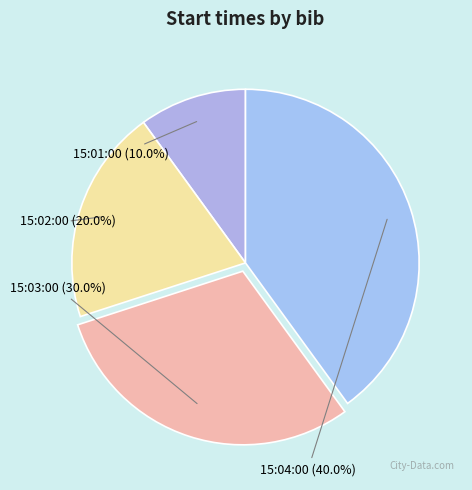

What is the change in value from 15:01:00 to 15:02:00?

+1